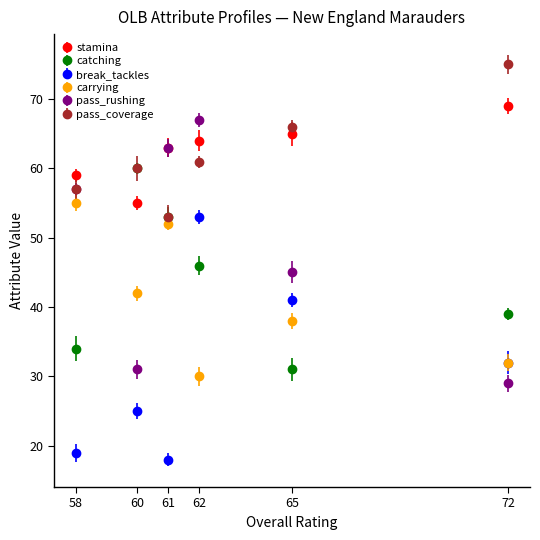

What is the average value of the pass_coverage series?

62